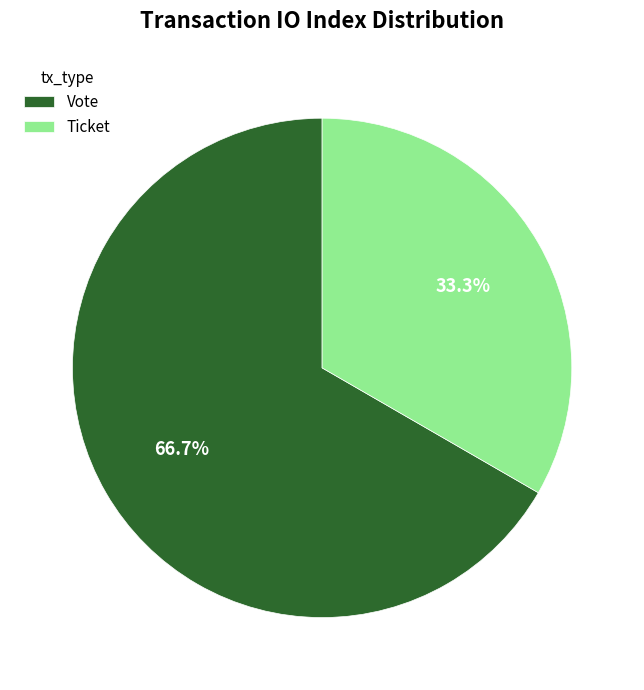

Which category has the biggest portion of the pie?

Vote